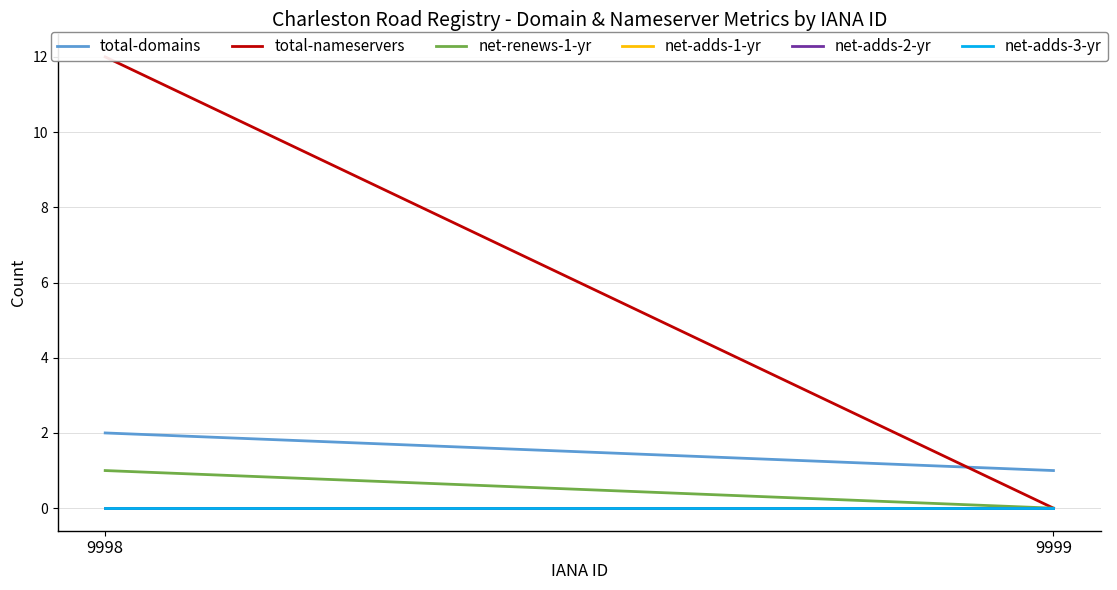

The net-renews-1-yr series shows 2 at 9998. True or false?

False